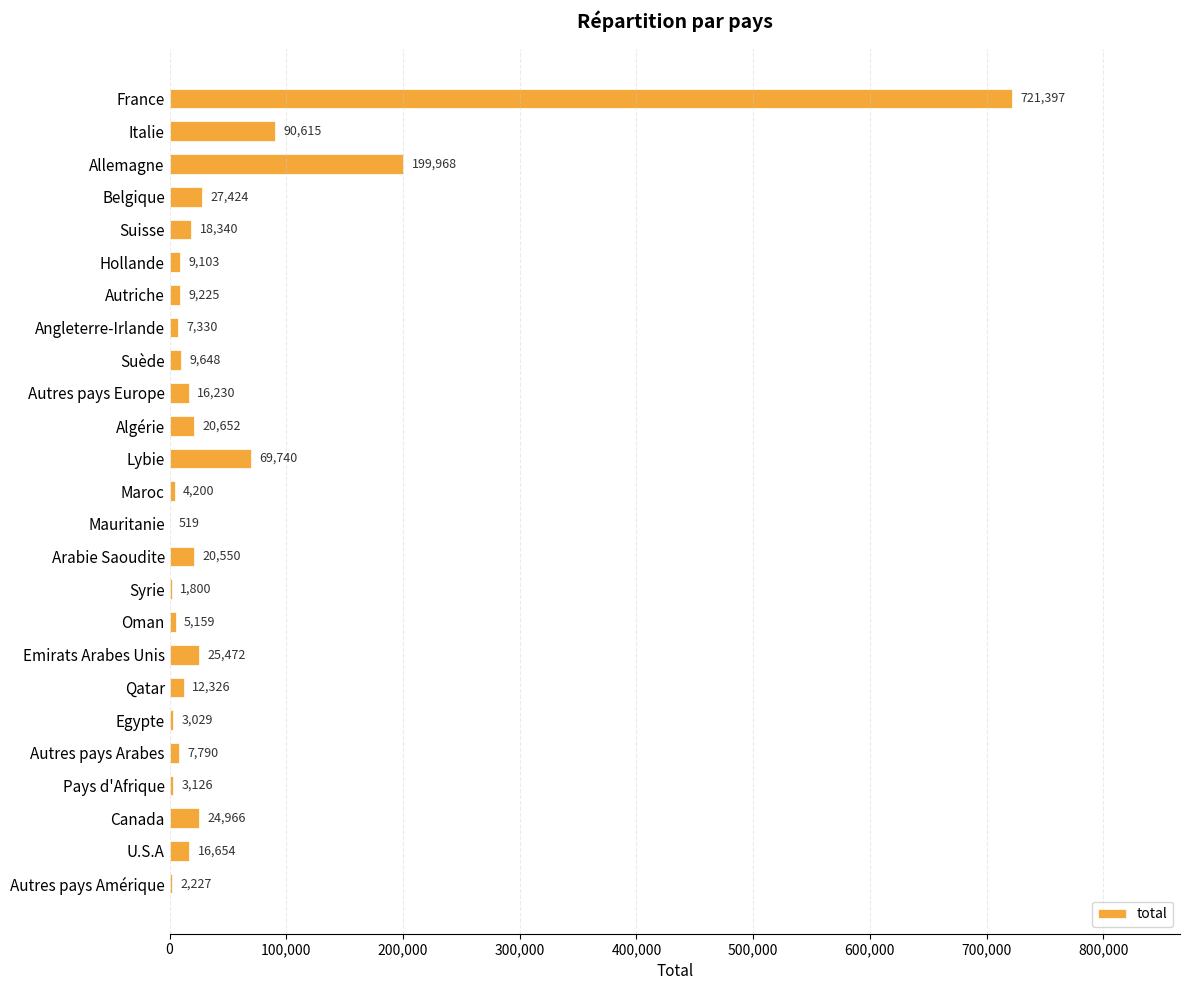

Are the bars grouped side by side (vs. stacked)?

No